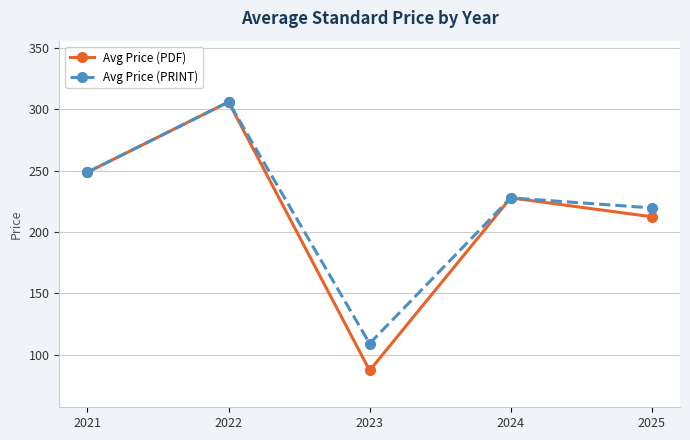

What is the highest value of the Avg Price (PRINT) series?

306.0